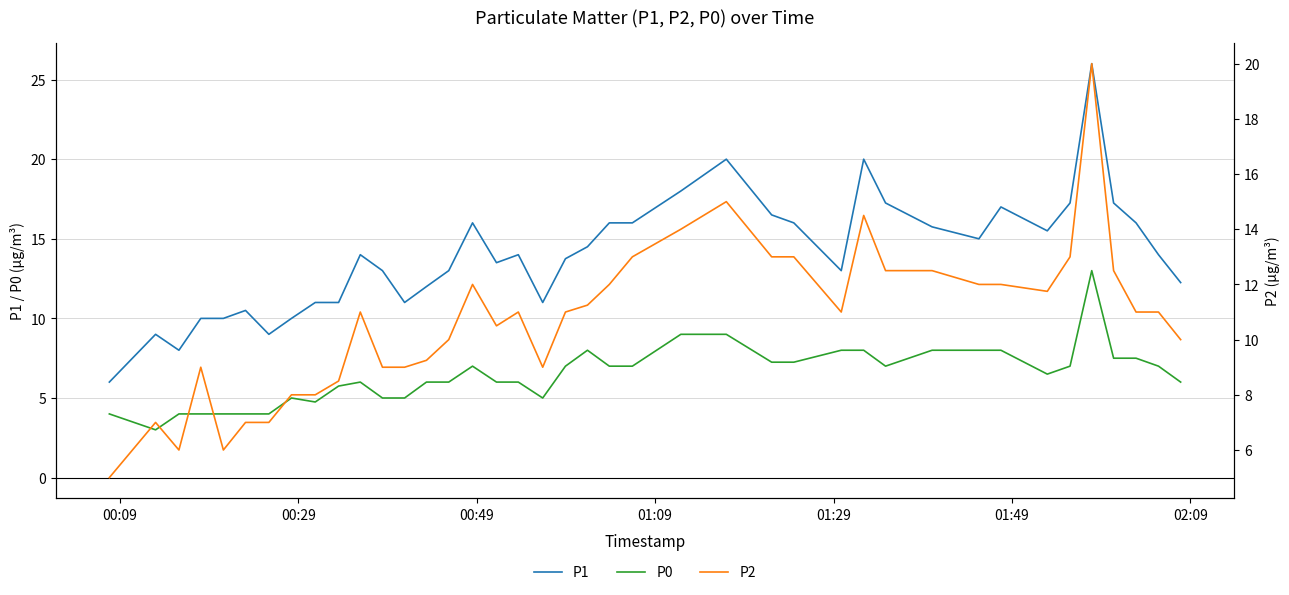

True or false: P1 and P0 cross at least once.

False